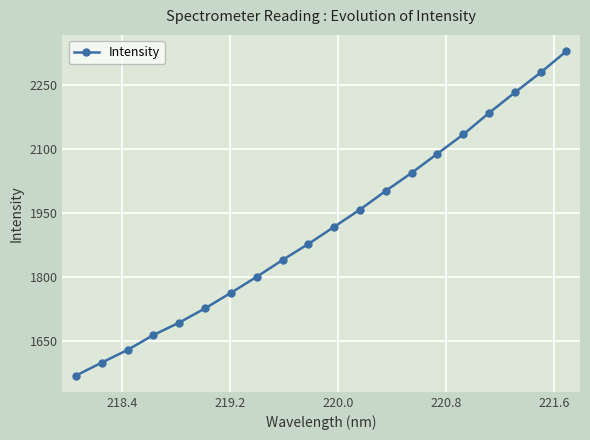

True or false: there are more than 1 points higher than both neighbors.

False